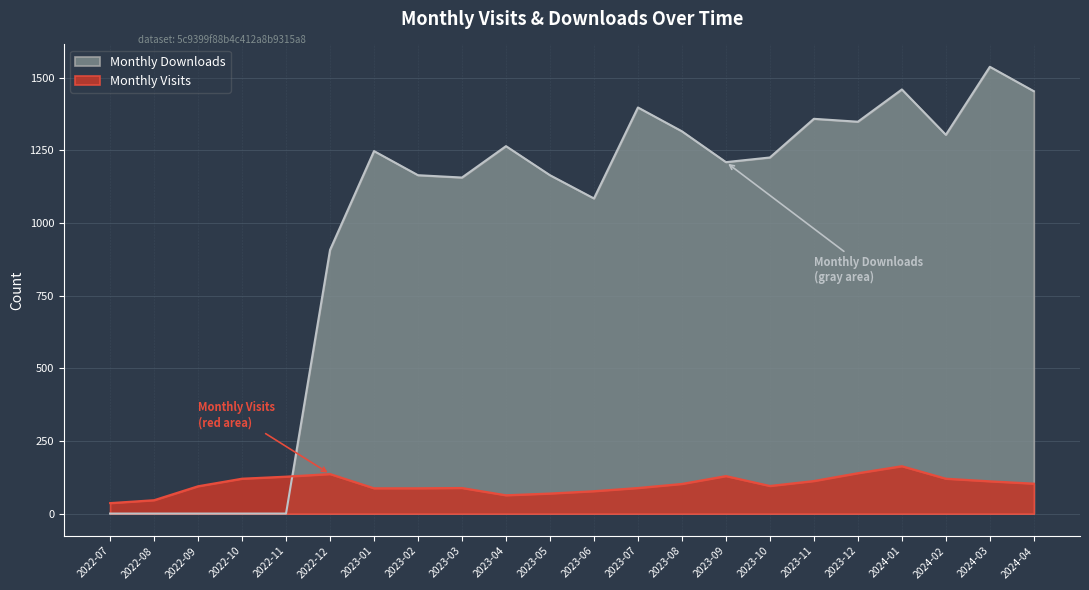

How many values in the Monthly Downloads series exceed 1225?

10